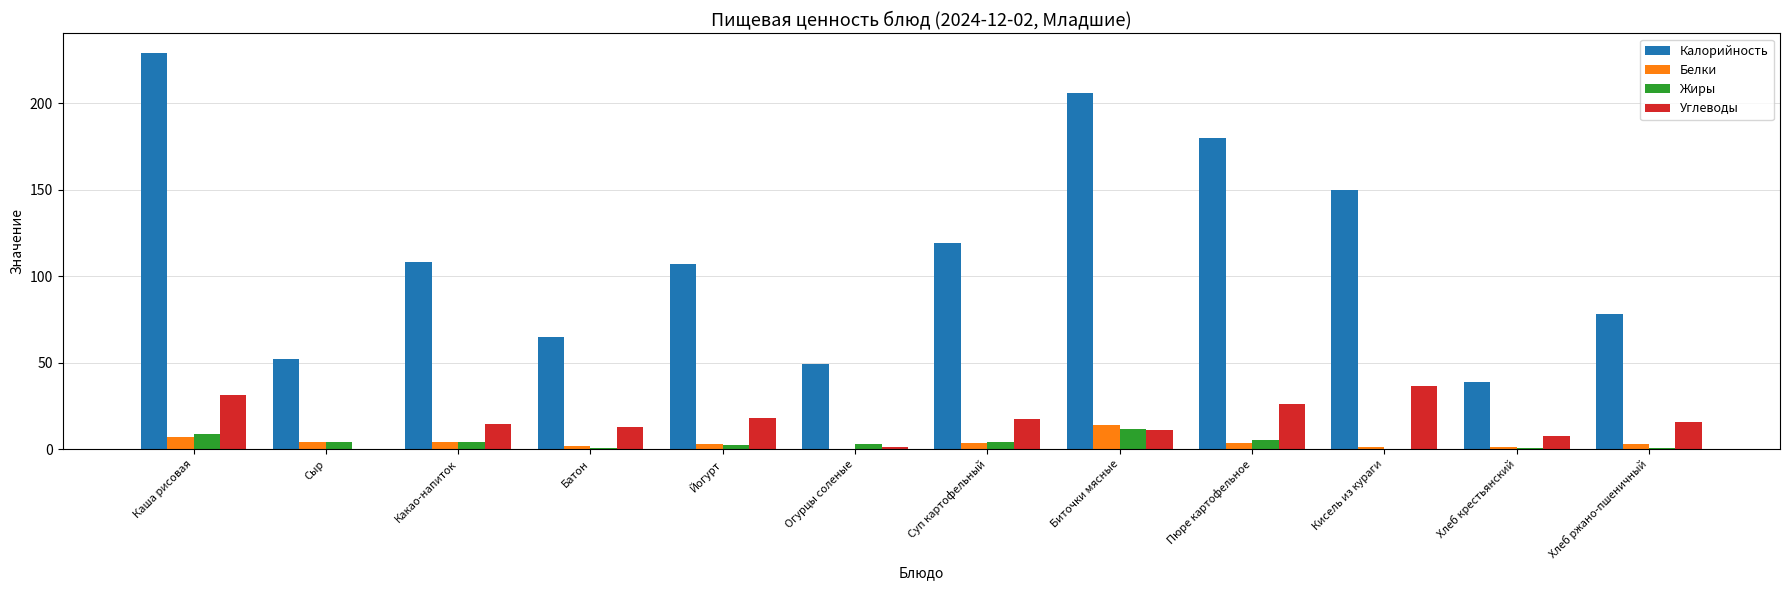

The Углеводы series shows 15.8 at Хлеб ржано-пшеничный. True or false?

True